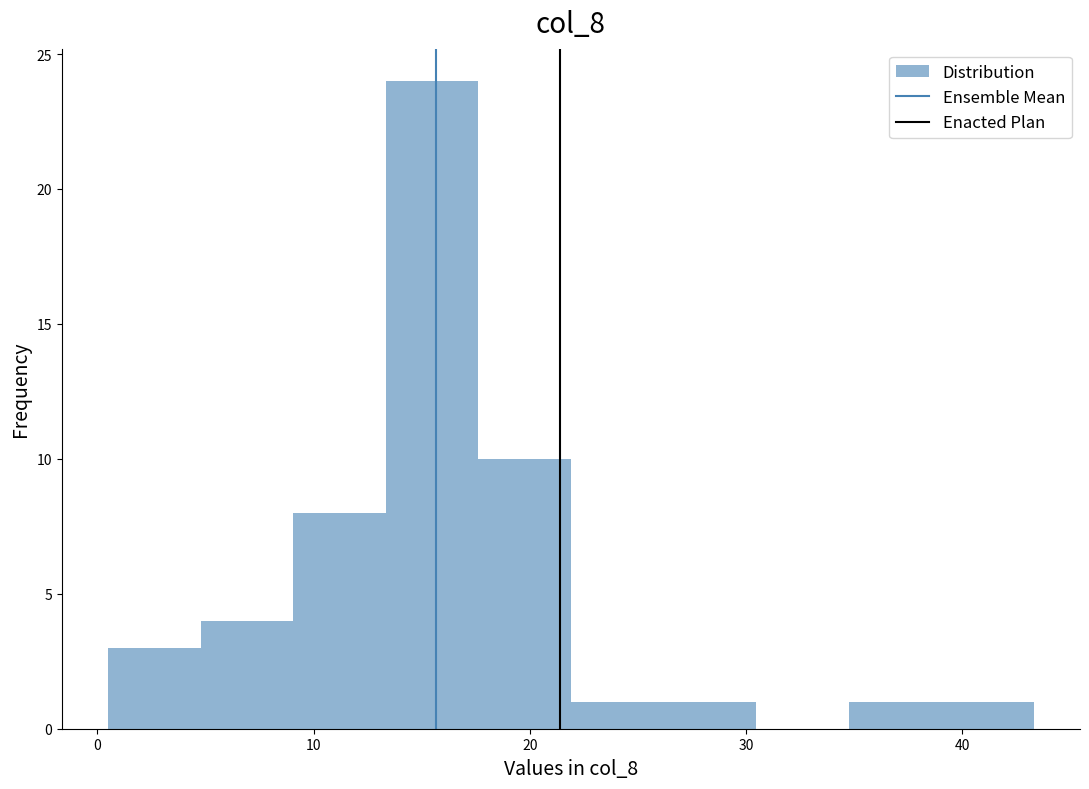

Reading left to right, list every bar in this chart as the range it spans on the x-axis followed by its height. Neither the bar edges nor the heights are printed on the chart, so give them approximately, as read against the axes.

1 to 5: 3
5 to 9: 4
9 to 13: 8
13 to 18: 24
18 to 22: 10
22 to 26: 1
26 to 30: 1
30 to 35: 0
35 to 39: 1
39 to 43: 1